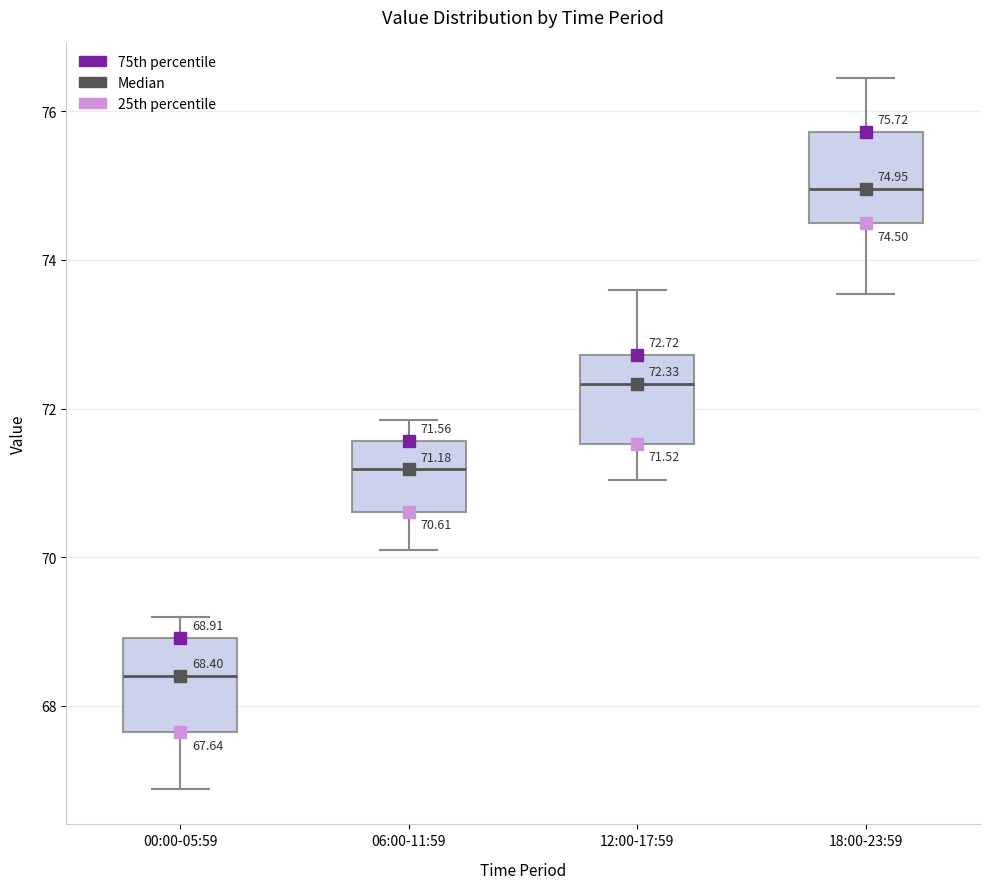

Which box's median line is the highest?

18:00-23:59